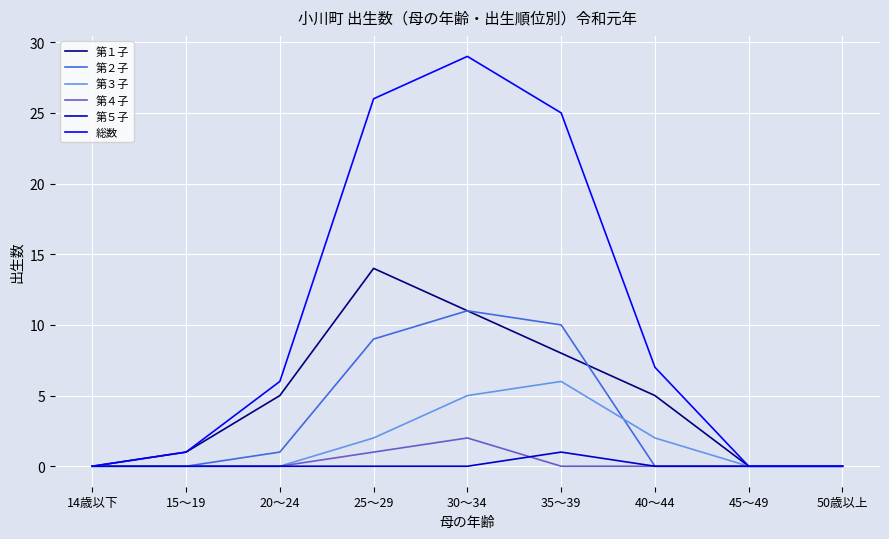

Reading right to left, what are all the values shown in this chart?

第１子: 50歳以上=0	45～49=0	40～44=5	35～39=8	30～34=11	25～29=14	20～24=5	15～19=1	14歳以下=0
第２子: 50歳以上=0	45～49=0	40～44=0	35～39=10	30～34=11	25～29=9	20～24=1	15～19=0	14歳以下=0
第３子: 50歳以上=0	45～49=0	40～44=2	35～39=6	30～34=5	25～29=2	20～24=0	15～19=0	14歳以下=0
第４子: 50歳以上=0	45～49=0	40～44=0	35～39=0	30～34=2	25～29=1	20～24=0	15～19=0	14歳以下=0
第５子: 50歳以上=0	45～49=0	40～44=0	35～39=1	30～34=0	25～29=0	20～24=0	15～19=0	14歳以下=0
総数: 50歳以上=0	45～49=0	40～44=7	35～39=25	30～34=29	25～29=26	20～24=6	15～19=1	14歳以下=0